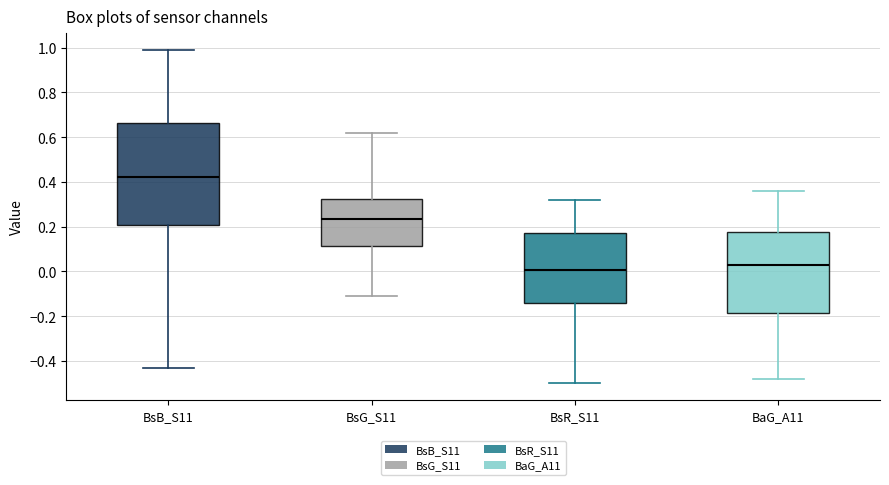

Comparing the boxes themselves (not the whiskers), which one is the tallest?

BsB_S11